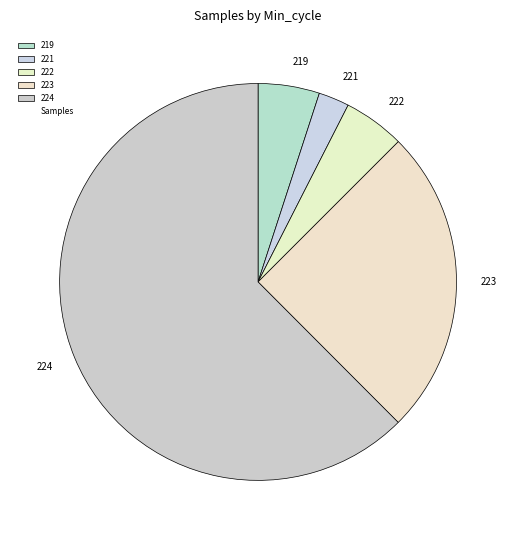

Combined, do 222 and 224 account for over 50%?

Yes